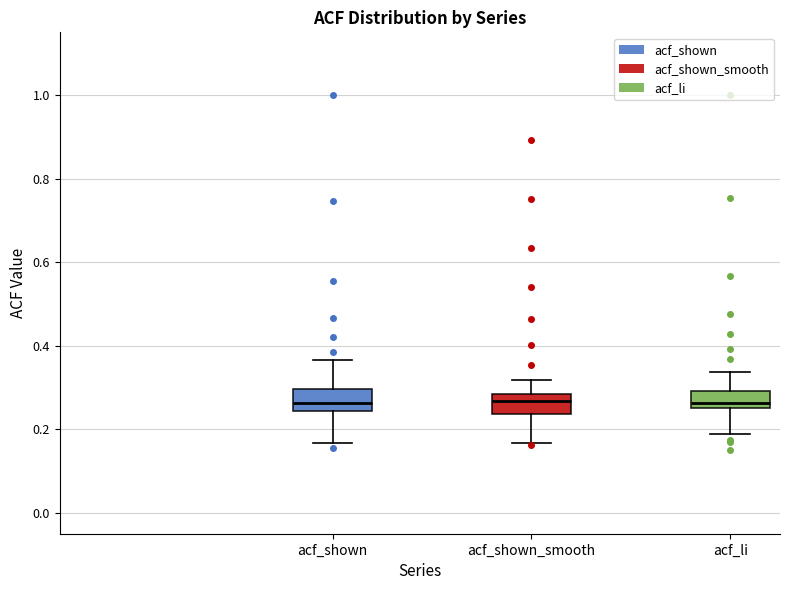

Reading left to right, transcribe this box plot: for each box, give where its median line is, the range the box spans, and where its two whiskers end, as read against the y-axis. The values are not printed on the chart, so give them approximately, as read against the axis.

acf_shown: median 0.26, box 0.24 to 0.30, whiskers 0.16 to 0.36
acf_shown_smooth: median 0.26, box 0.24 to 0.28, whiskers 0.16 to 0.32
acf_li: median 0.26, box 0.24 to 0.30, whiskers 0.18 to 0.34